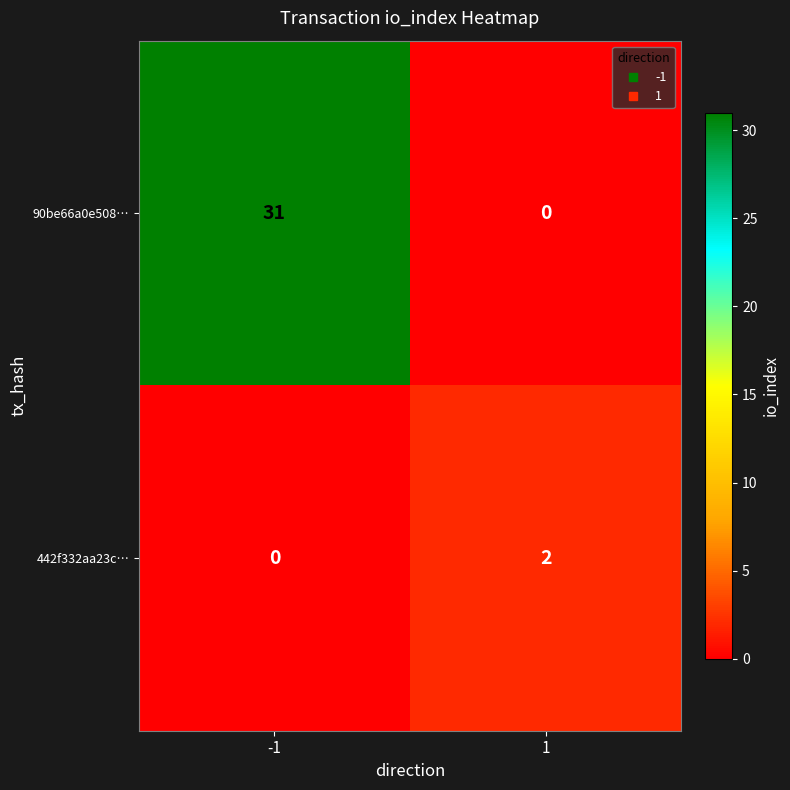

At which category does the chart reach its peak across all series?

-1